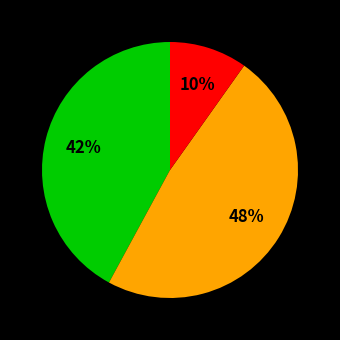

To the nearest percent, what is the difference between the largest and smallest slice percentages?

38%